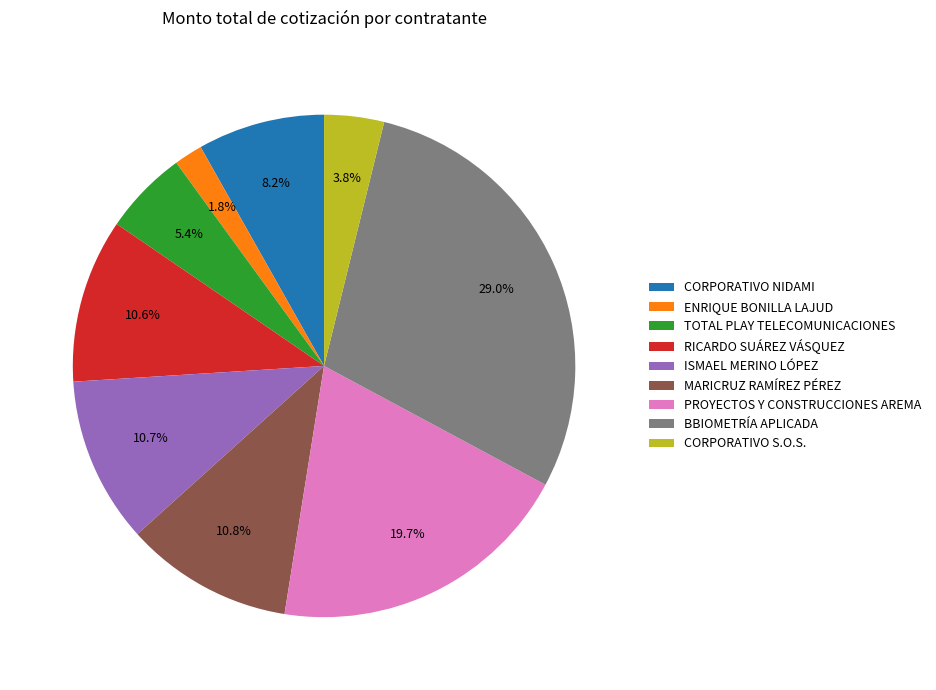

What portion of the pie excludes ISMAEL MERINO LÓPEZ?

89.3%